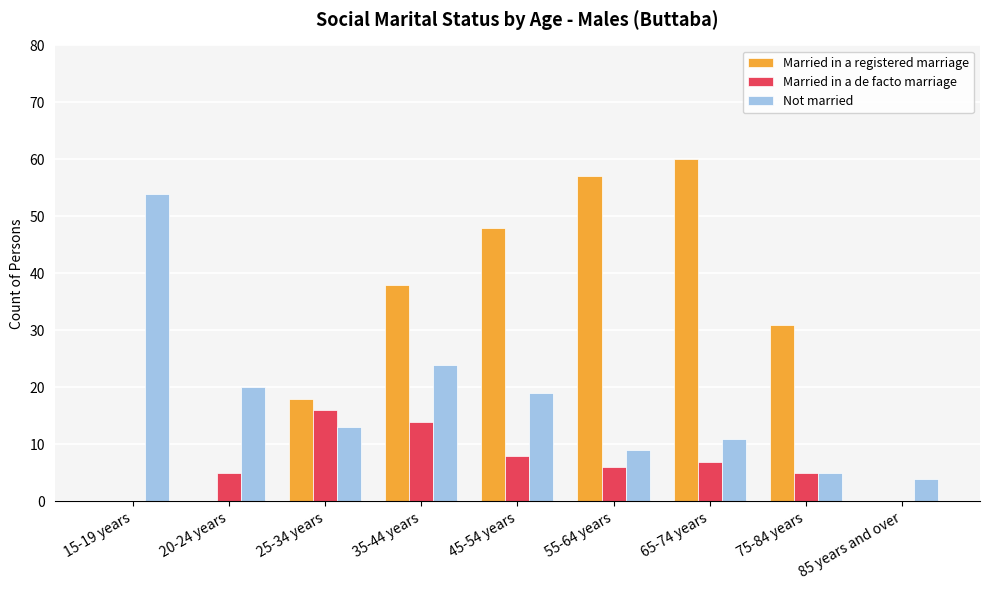

What is the average value of the Married in a registered marriage series?

28